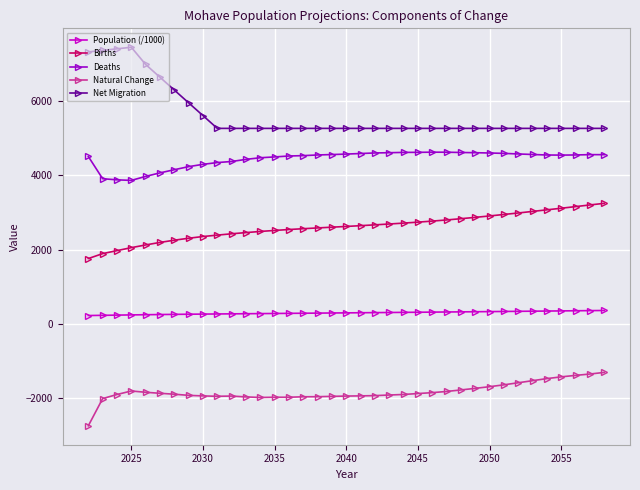

True or false: Net Migration has more than 0 interior local peaks.

True